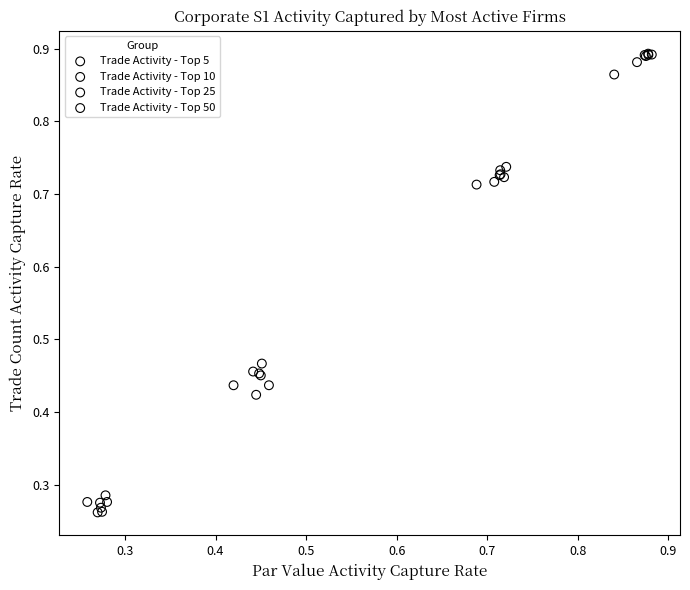

What are all the series names shown in the legend?

Trade Activity - Top 5, Trade Activity - Top 10, Trade Activity - Top 25, Trade Activity - Top 50